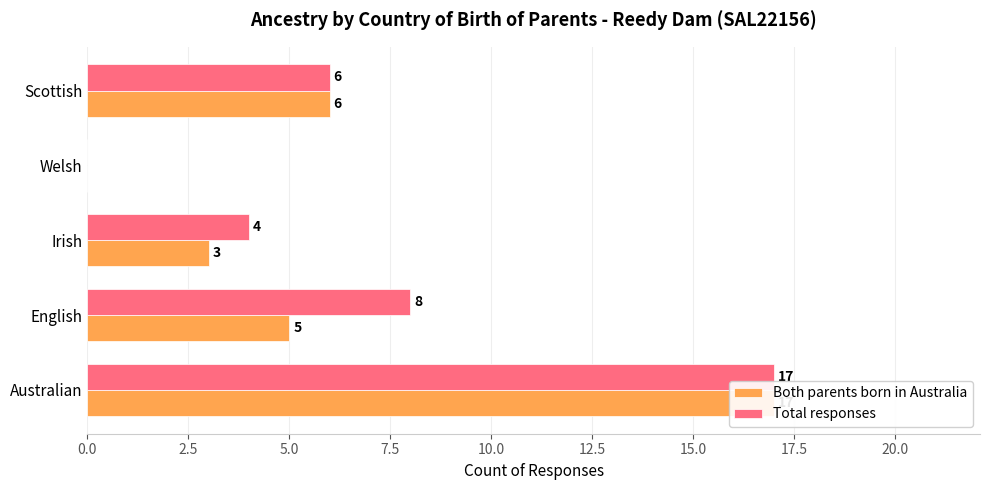

How many bars are there in total?

10